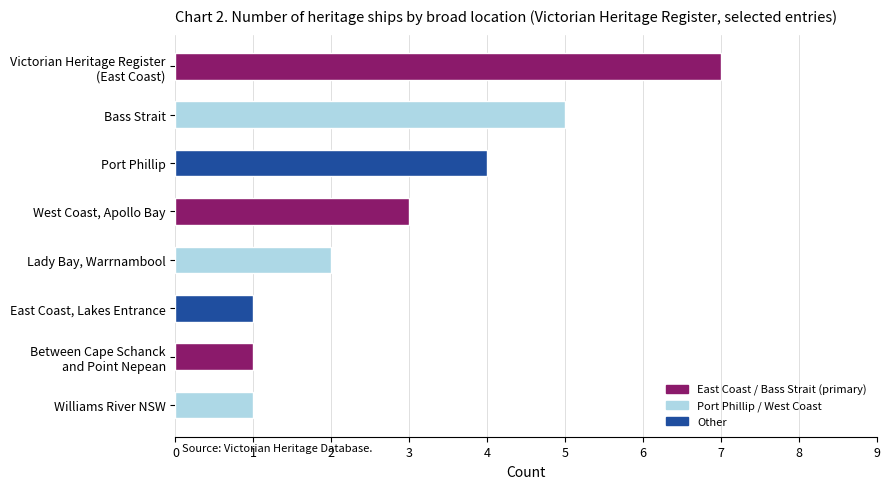

Between Between Cape Schanck
and Point Nepean and Victorian Heritage Register
(East Coast), which is larger?

Victorian Heritage Register
(East Coast)